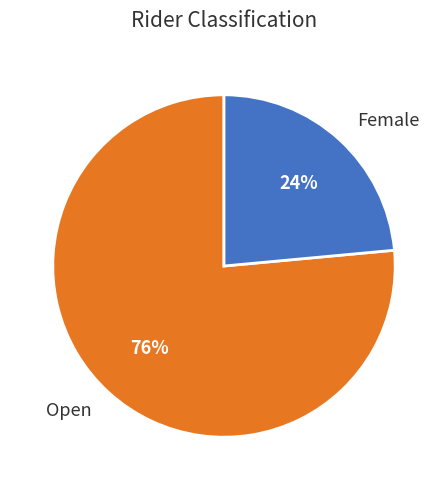

How many segments does this pie chart have?

2